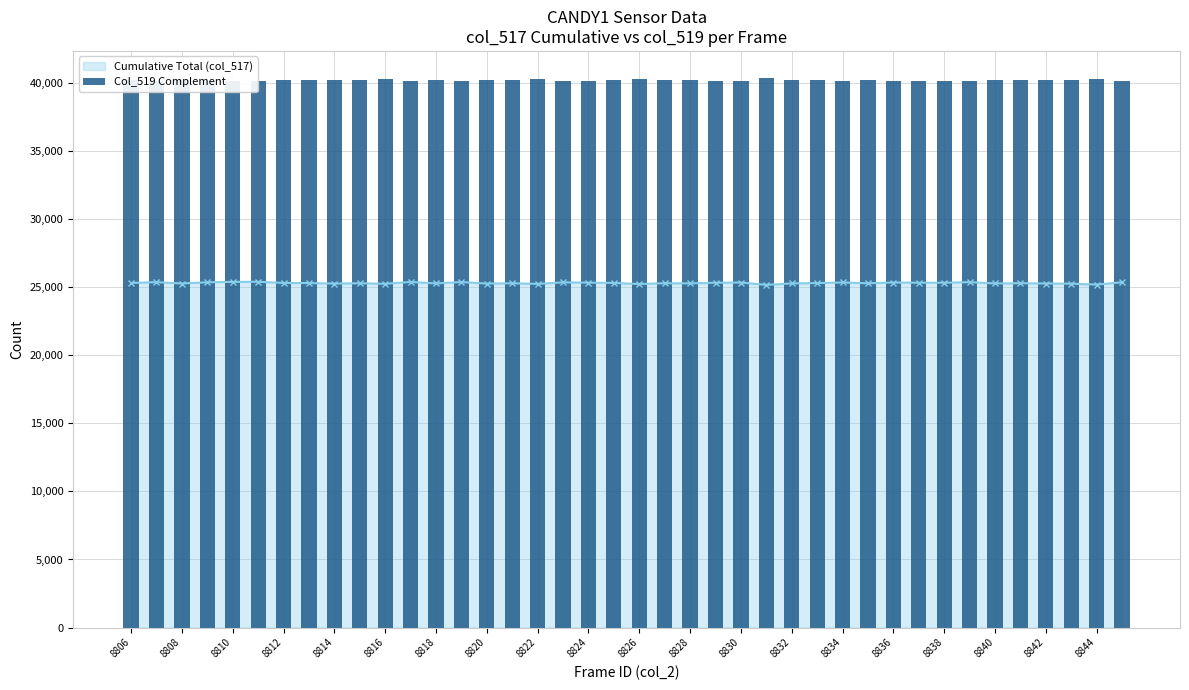

The Cumulative Total (col_517) series shows 17263 at 8844. True or false?

False